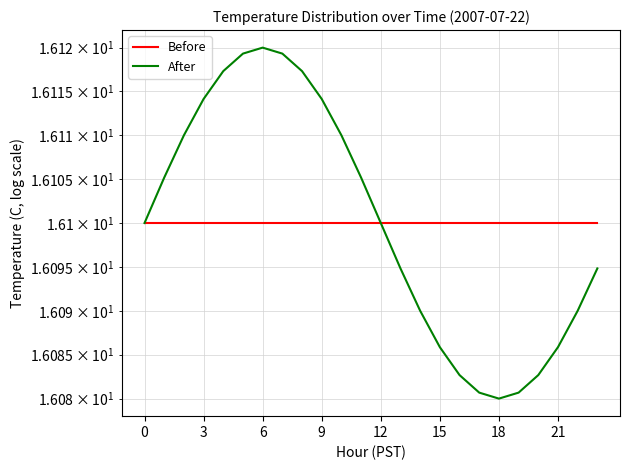

True or false: Before and After cross at least once.

False